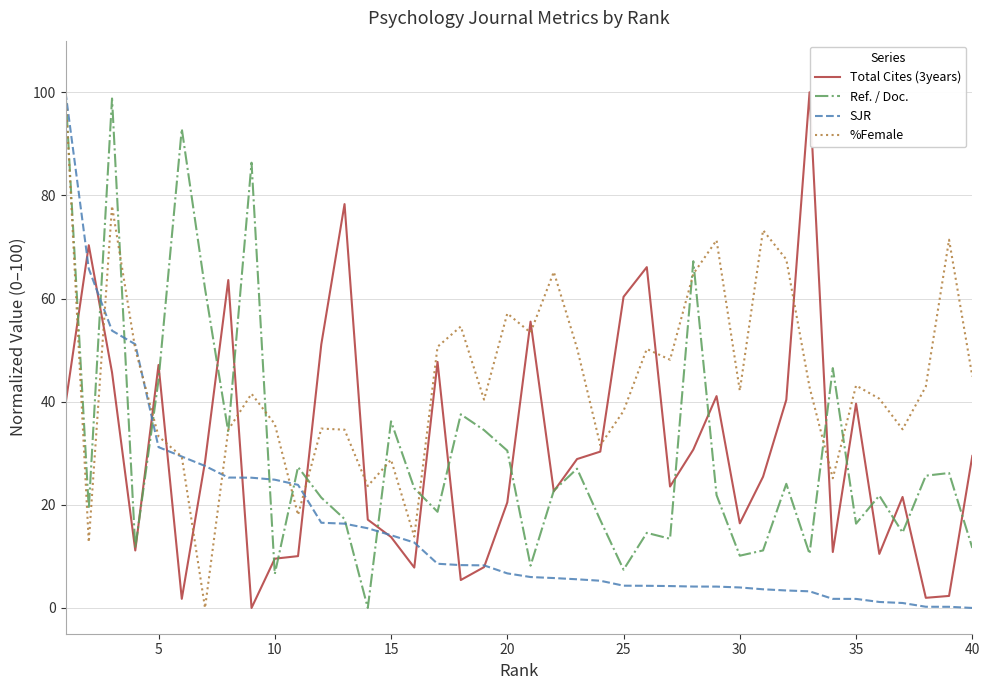

Which series has the largest total across all categories?

%Female